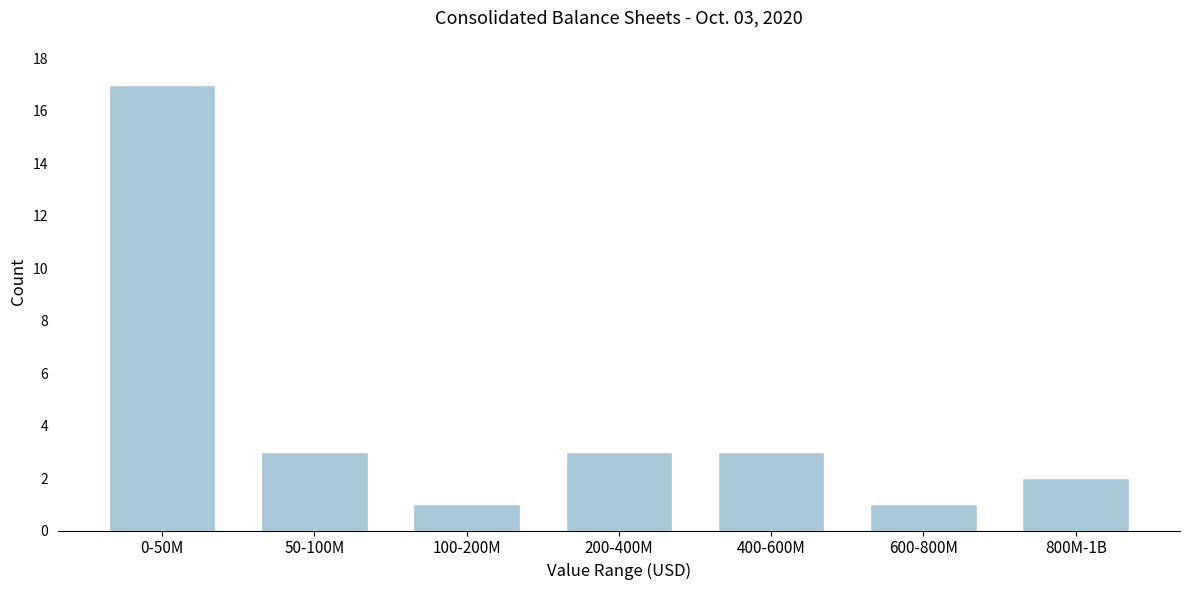

Reading right to left, what are all the values shown in this chart?

800M-1B=2	600-800M=1	400-600M=3	200-400M=3	100-200M=1	50-100M=3	0-50M=17